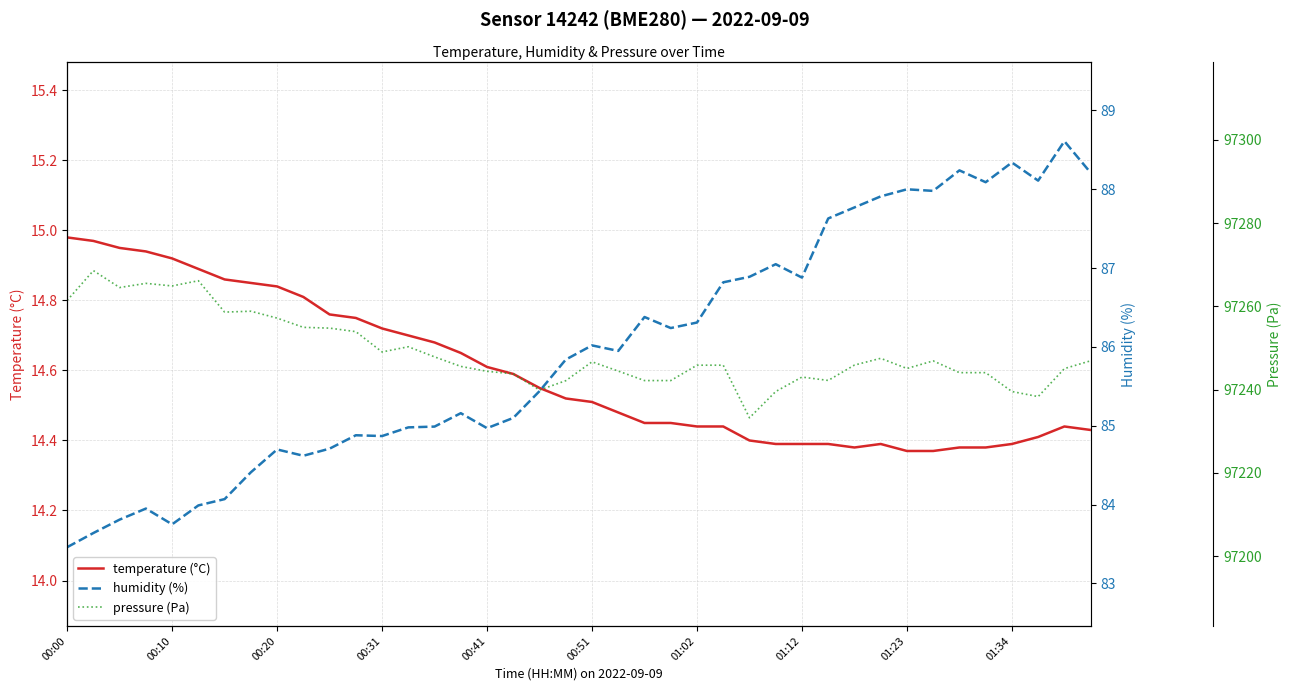

What is the difference between the highest and lowest values at 30?

97231.5